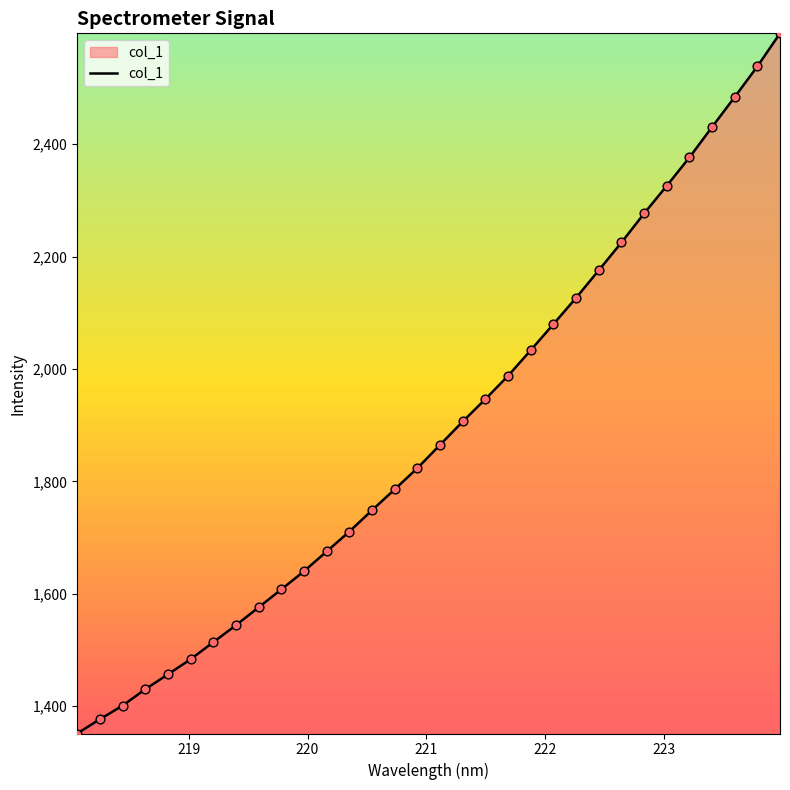

What is the minimum value shown in the chart?

1351.5